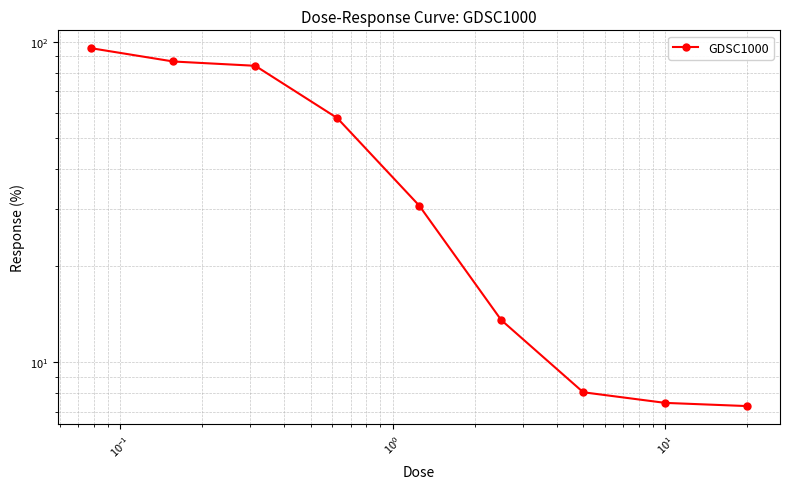

How many lines are shown in the chart?

1